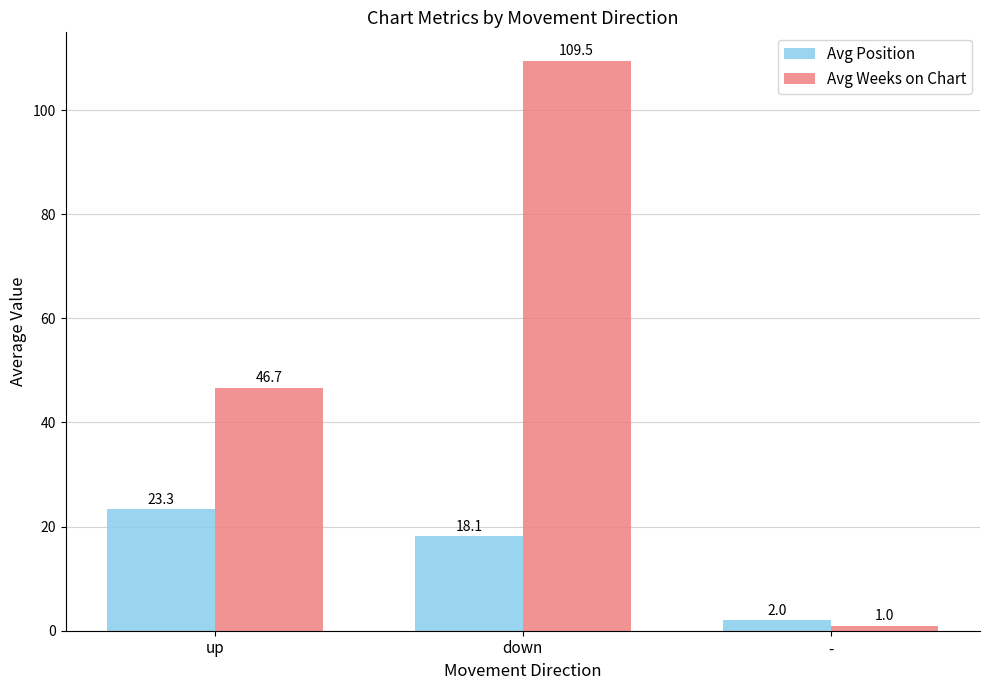

How many groups of bars are there?

3